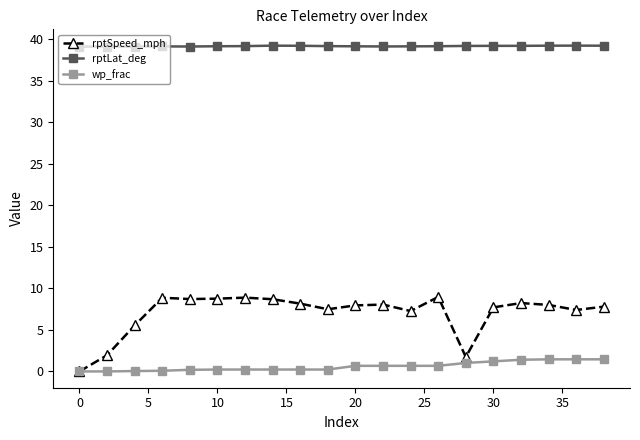

What is the value of the rptSpeed_mph point at the 15th from the left?

1.7